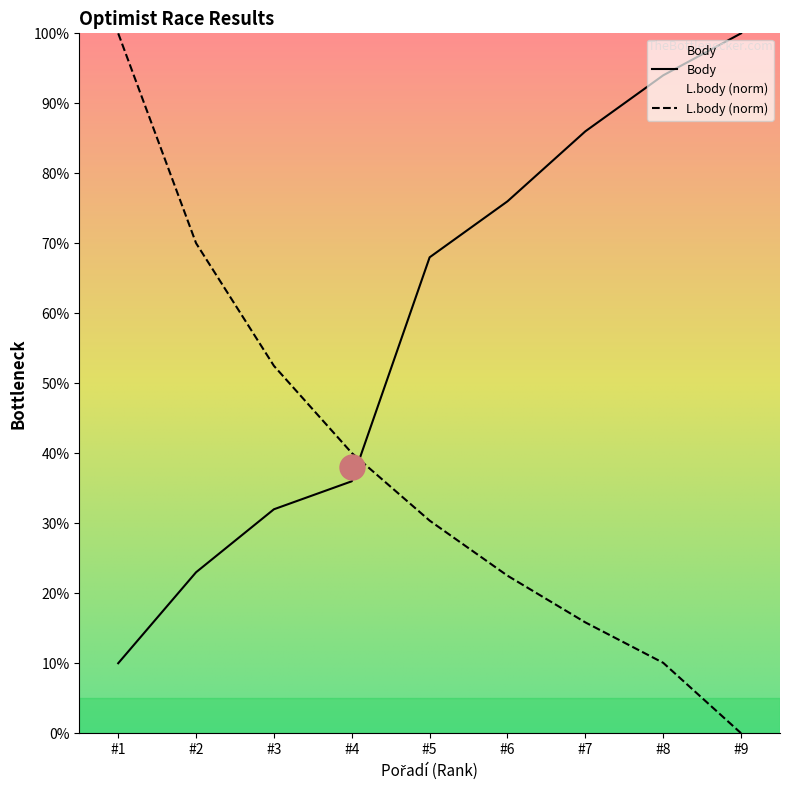

After their last crossing, which series has the higher values: Body or L.body (norm)?

Body